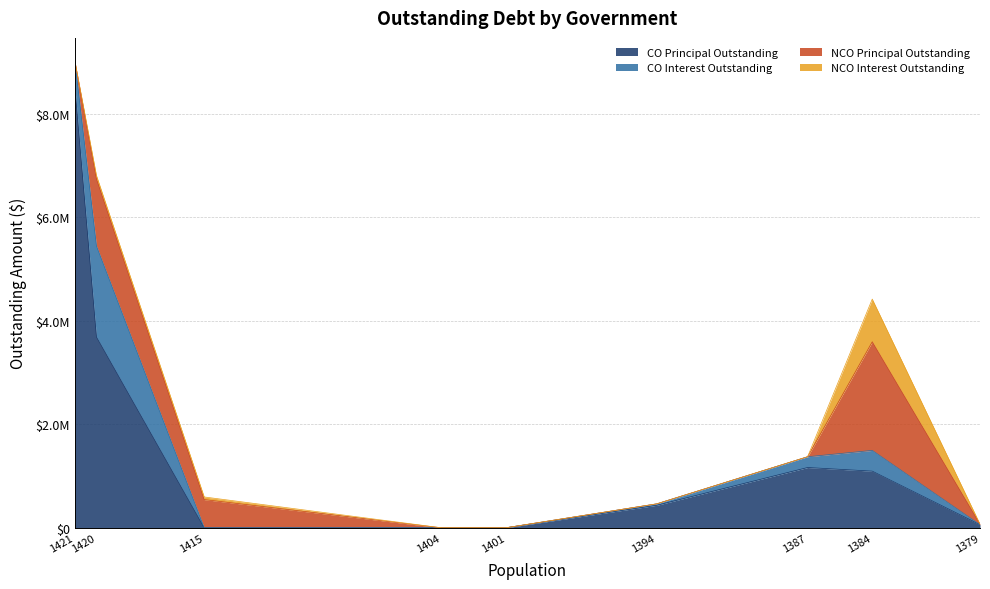

Reading left to right, list all the values displayed in this chart.

CO Principal Outstanding: 8503000.0	3690000.0	0.0	0.0	0.0	435000.0	1165000.0	1095000.0	60000.0
CO Interest Outstanding: 517367.0	1759796.9	0.0	0.0	0.0	27649.6	208055.2	401030.5	0.0
NCO Principal Outstanding: 0.0	1297000.0	545000.0	0.0	0.0	0.0	0.0	2100000.0	10000.0
NCO Interest Outstanding: 0.0	63208.0	50792.0	0.0	0.0	0.0	0.0	825125.0	525.0